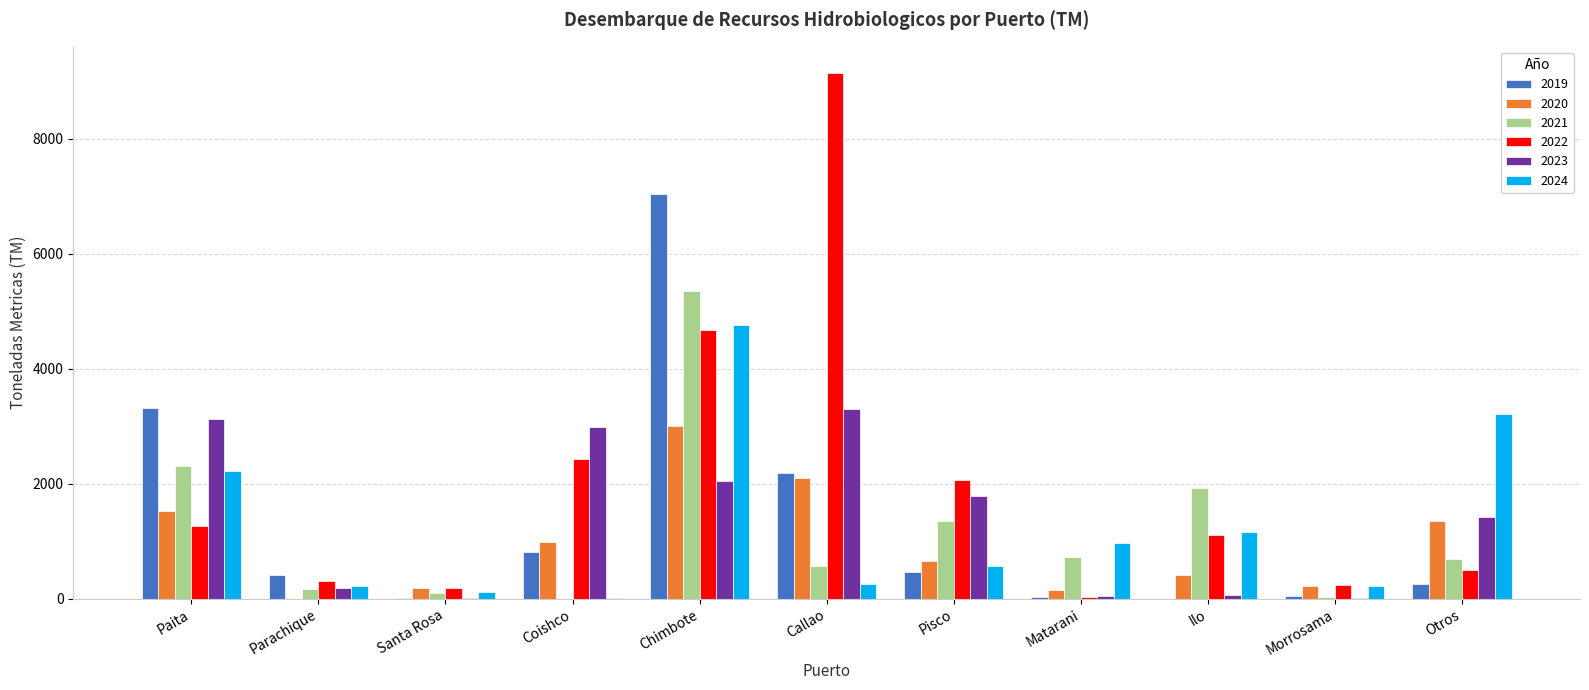

True or false: 2021 has a value of 224.2 at Callao.

False